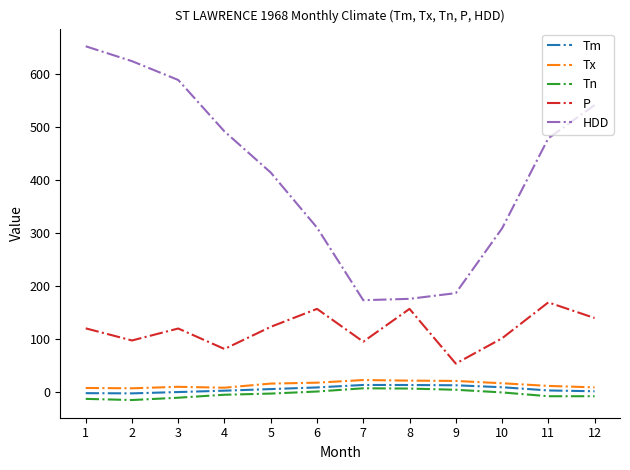

Which category has the highest value across all series?

1